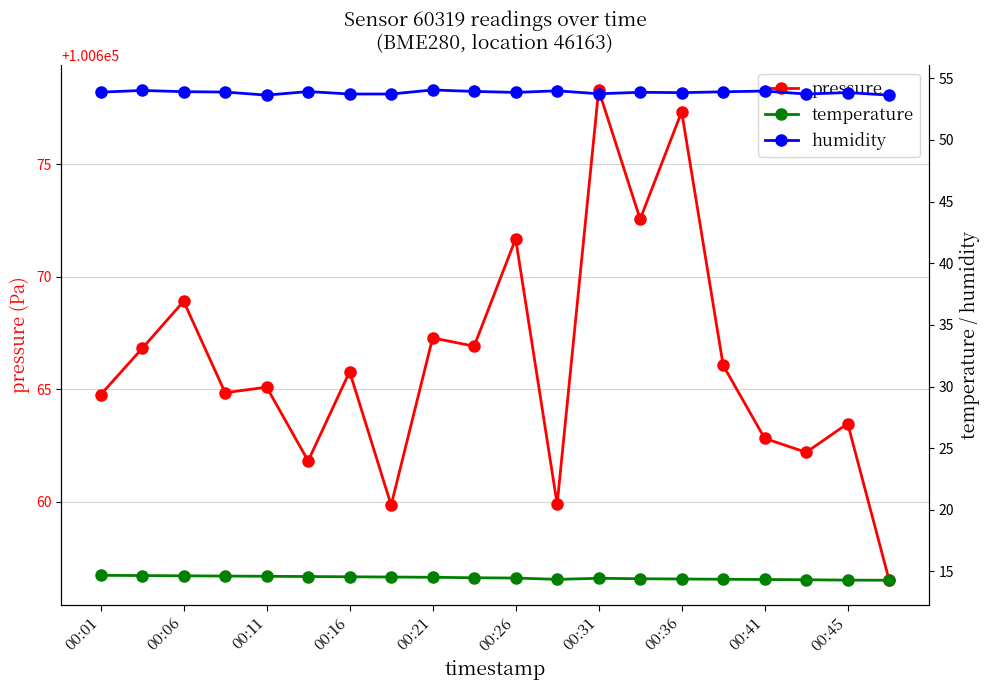

At how many categories does at least one series exceed 91753?

20